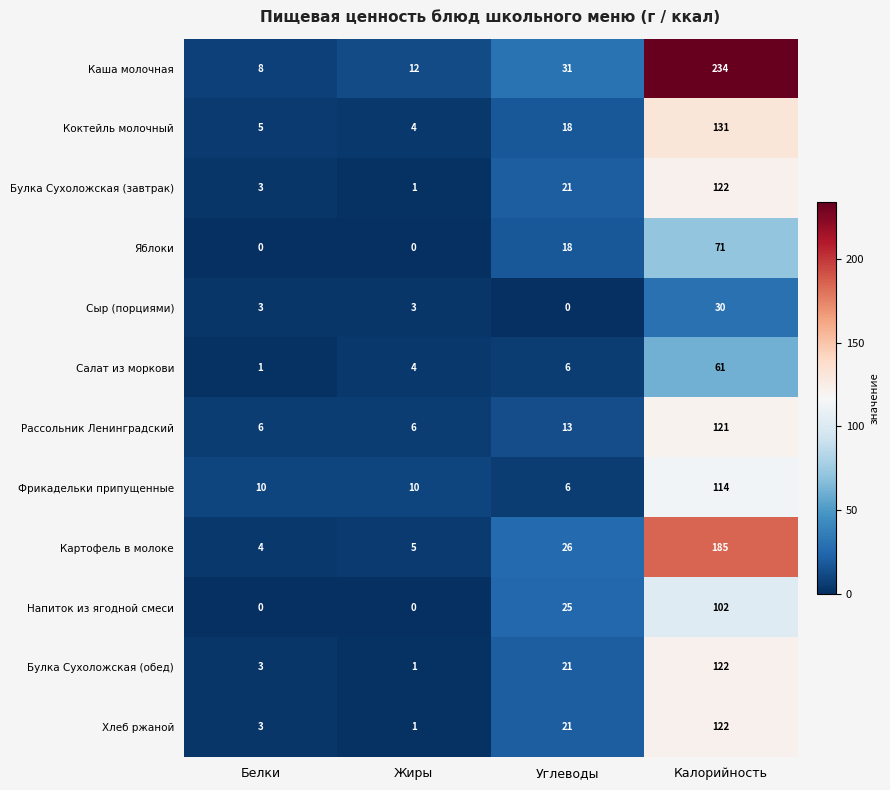

What is the average value of the Булка Сухоложская (завтрак) series?

37